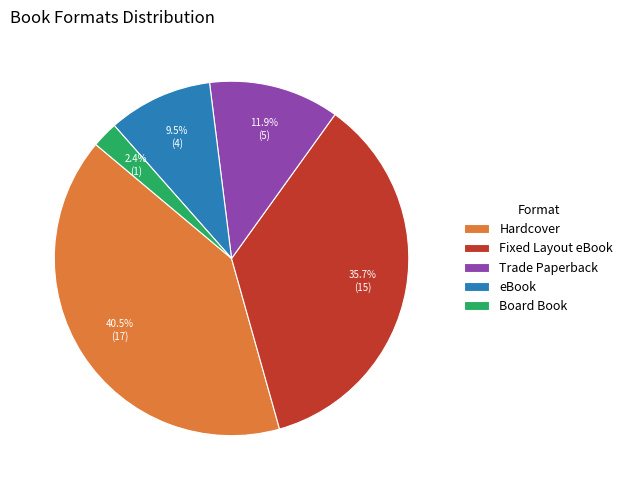

How many slices are in this pie chart?

5